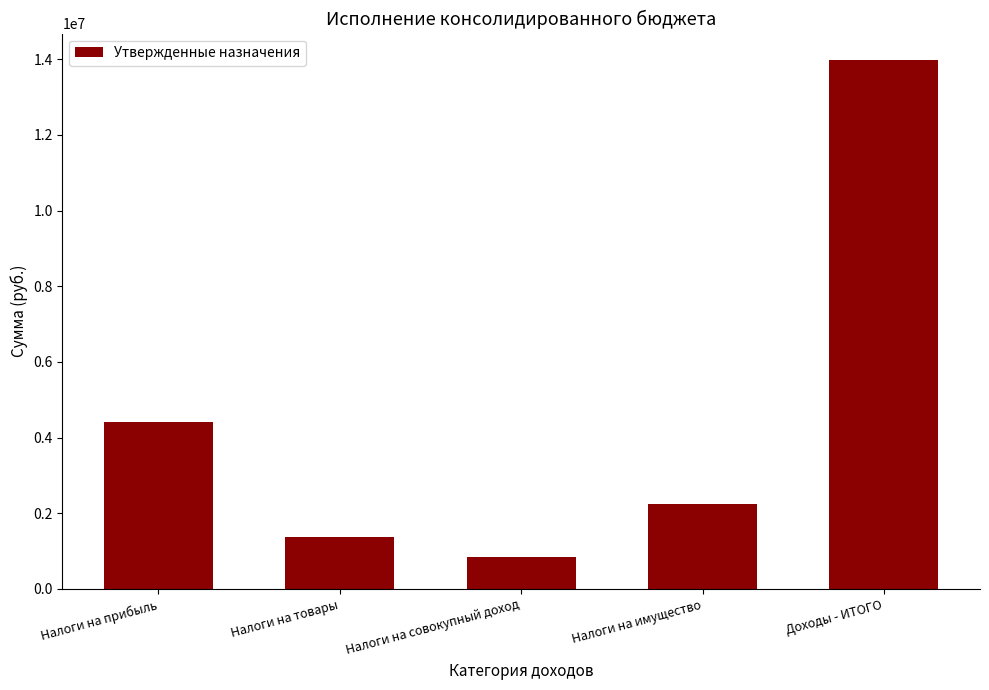

Where does the data first go above 2250000?

Налоги на прибыль